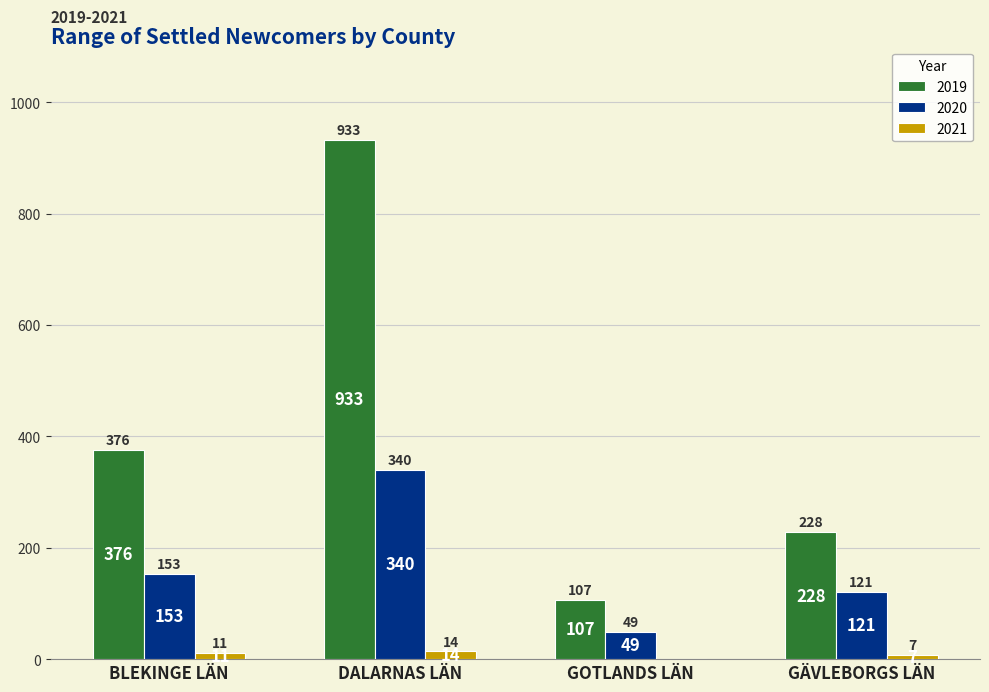

Is it true that 2021 equals 14 at DALARNAS LÄN?

True